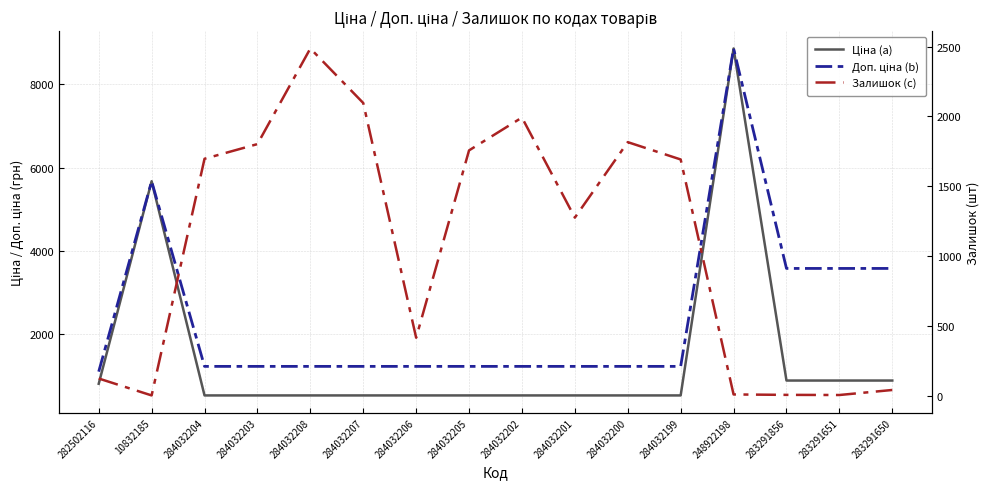

Reading left to right, transcribe all the data shown in this chart.

Ціна (a): 818.5	5673.8	539.0	539.0	539.0	539.0	539.0	539.0	539.0	539.0	539.0	539.0	8856.7	895.9	895.9	895.9
Доп. ціна (b): 1109.2	5673.8	1235.4	1235.4	1235.4	1235.4	1235.4	1235.4	1235.4	1235.4	1235.4	1235.4	8856.7	3583.6	3583.6	3583.6
Залишок (c): 125.0	4.0	1697.0	1802.0	2486.0	2096.0	417.0	1757.0	1992.0	1276.0	1816.0	1692.0	11.0	8.0	7.0	43.0